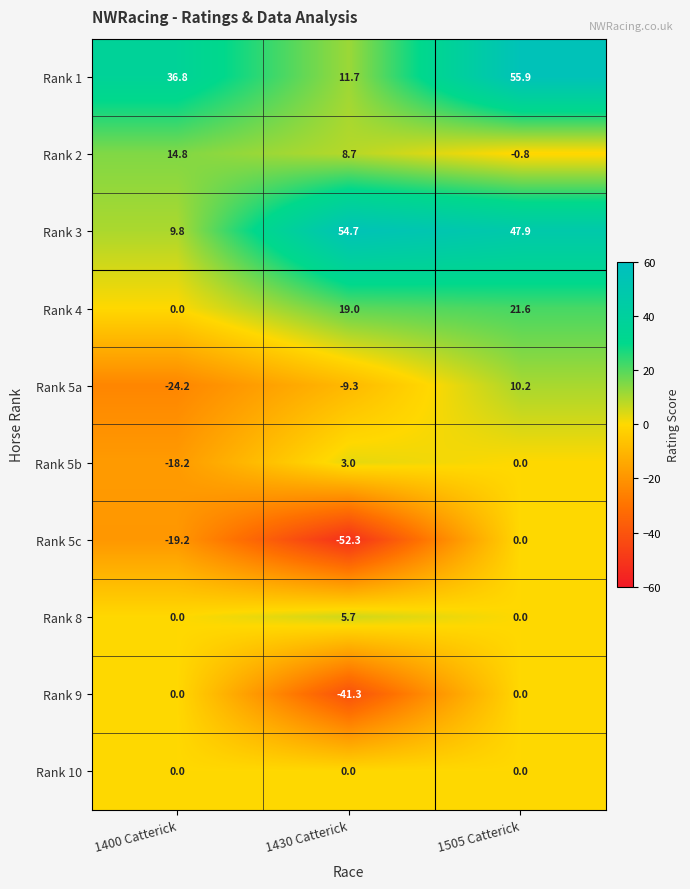

Which series changed the most between 1430 Catterick and 1505 Catterick?

Rank 5c